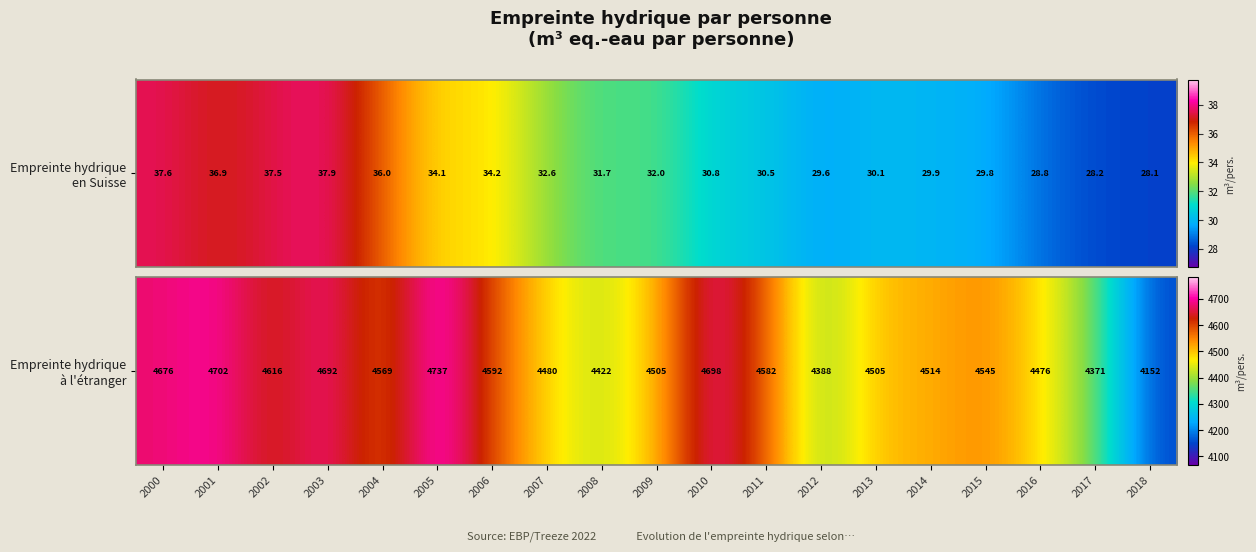

What is the sum of the values at 2002 and 2008?

9038.3